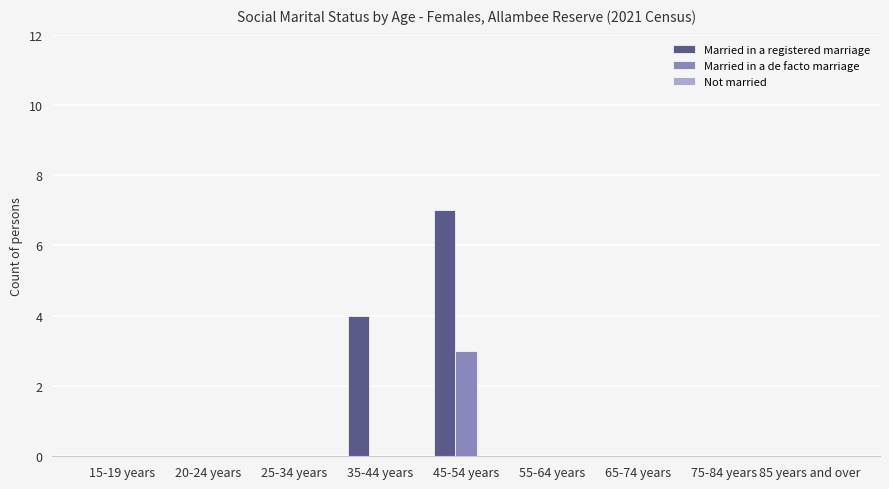

Count the Married in a registered marriage values in the range 0 to 1.

7